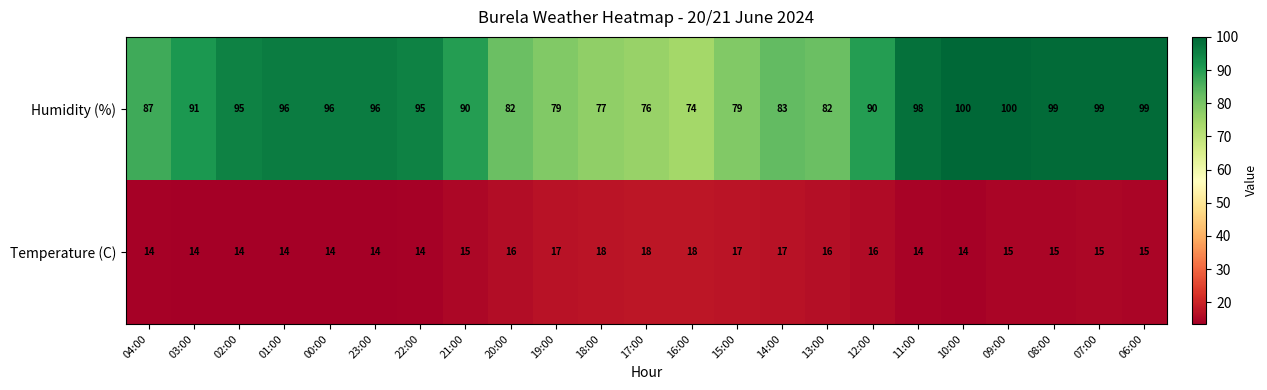

What is the sum of the Temperature (C) values at 02:00 and 16:00?

32